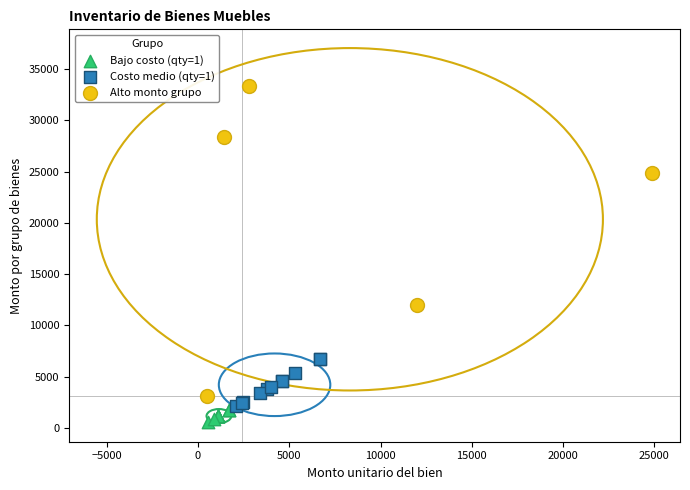

Which series contains the highest Y value?

Alto monto grupo